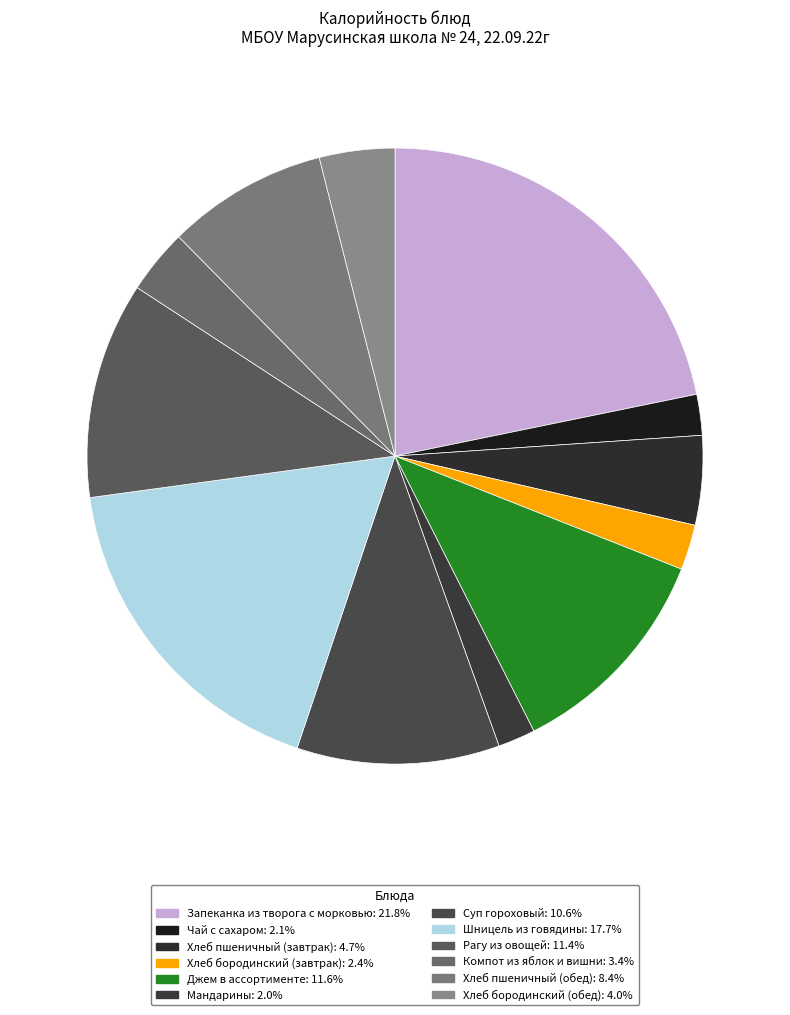

Does Суп гороховый represent more than half of the total?

No